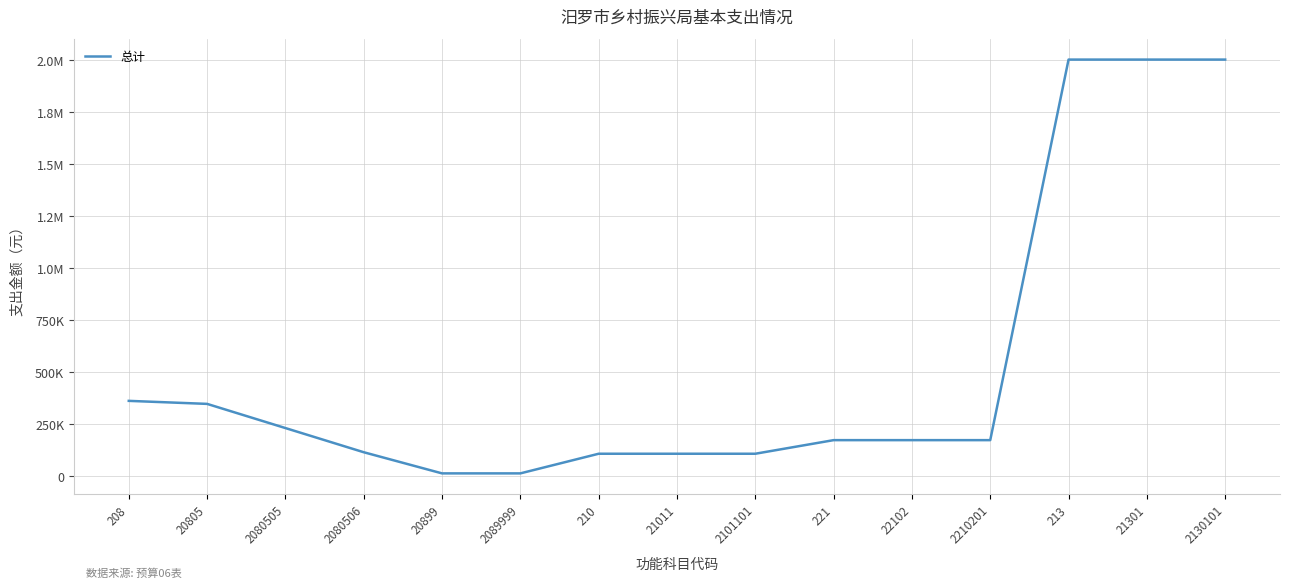

What is the label of the 2nd point from the right?

21301